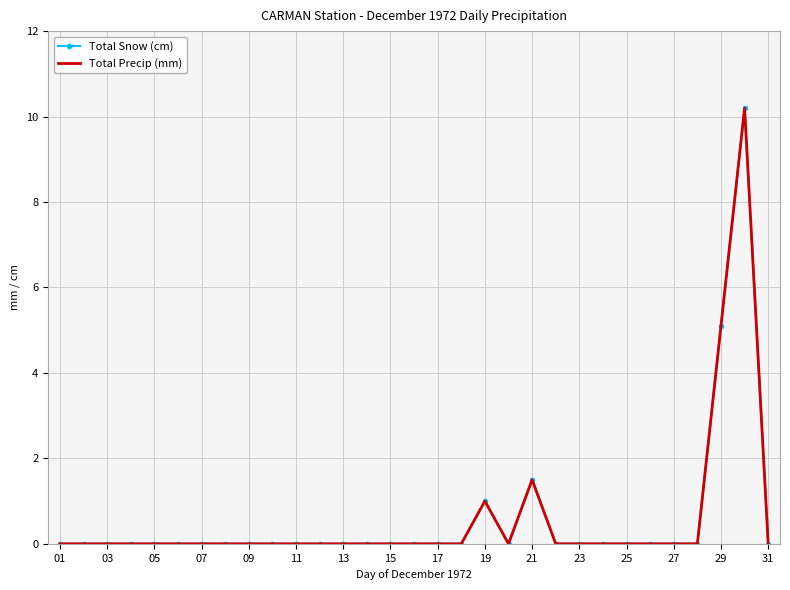

True or false: Total Precip (mm) and Total Snow (cm) cross at least once.

False